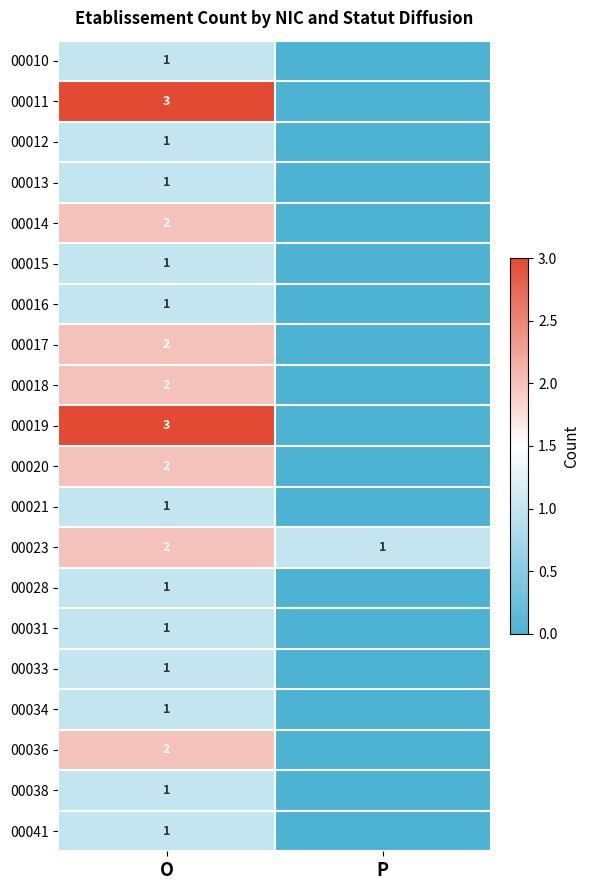

The 00034 series shows 1 at O. True or false?

True